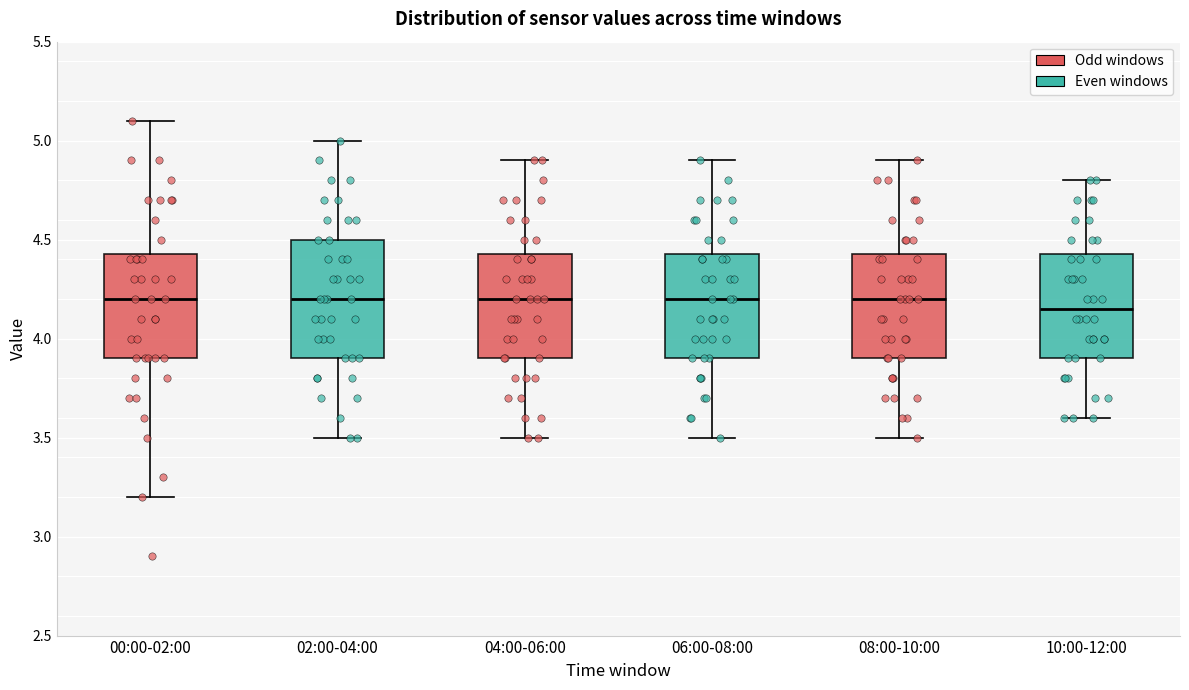

Reading left to right, read every box against the y-axis: the position of its median line, the range the box covers, and the ends of its whiskers. The values are not printed on the chart, so give them approximately, as read against the axis.

00:00-02:00: median 4.20, box 3.90 to 4.45, whiskers 3.20 to 5.10
02:00-04:00: median 4.20, box 3.90 to 4.50, whiskers 3.50 to 5.00
04:00-06:00: median 4.20, box 3.90 to 4.45, whiskers 3.50 to 4.90
06:00-08:00: median 4.20, box 3.90 to 4.45, whiskers 3.50 to 4.90
08:00-10:00: median 4.20, box 3.90 to 4.45, whiskers 3.50 to 4.90
10:00-12:00: median 4.15, box 3.90 to 4.45, whiskers 3.60 to 4.80